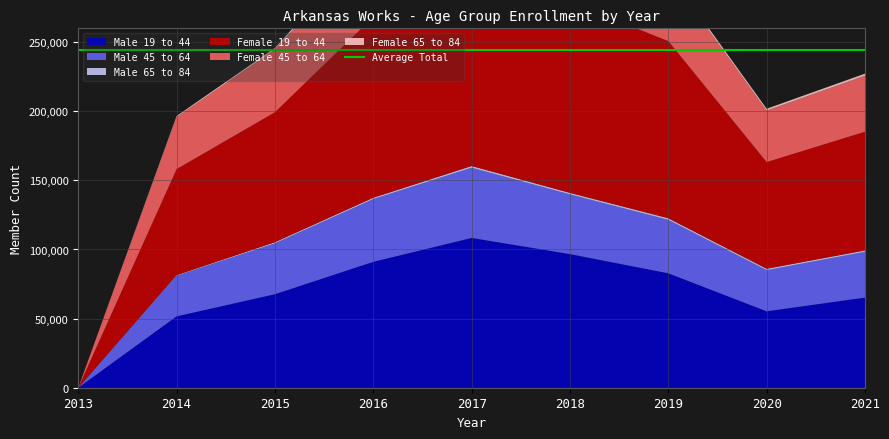

Reading left to right, list all the values displayed in this chart.

Male 19 to 44: 0	51626	67654	91064	108350	96662	82763	55274	65200
Male 45 to 64: 0	29412	36787	45381	50773	43174	38647	29734	33066
Male 65 to 84: 0	437	869	1047	1296	1161	1241	1087	1098
Female 19 to 44: 0	76682	93960	130730	151216	138010	128095	77118	85818
Female 45 to 64: 0	37654	45374	54441	59619	52122	48457	37253	40541
Female 65 to 84: 0	757	1248	1438	1679	1545	1604	1355	1501